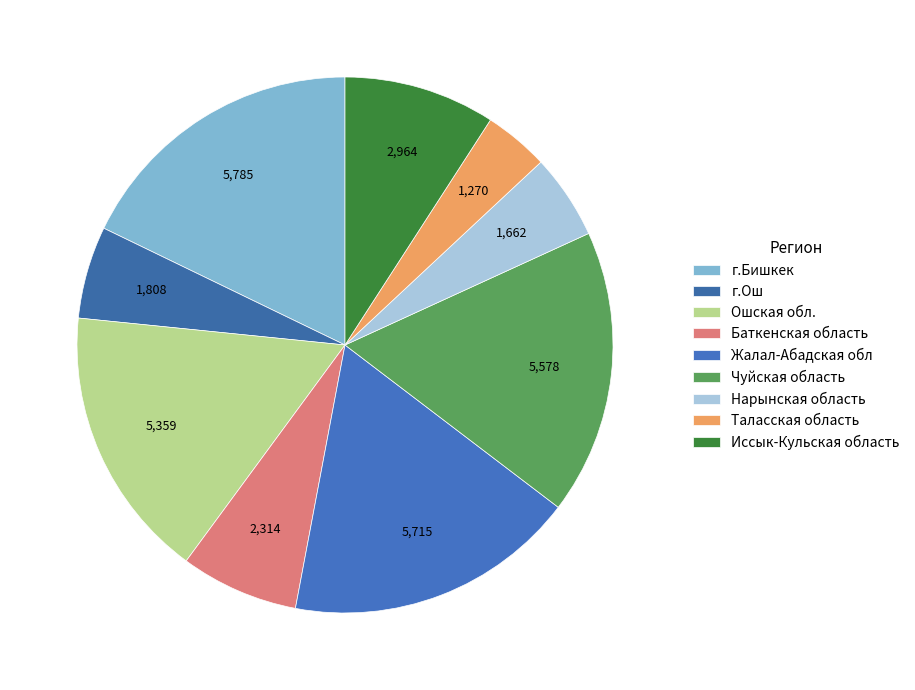

To the nearest percent, what portion does Таласская область represent?

4%